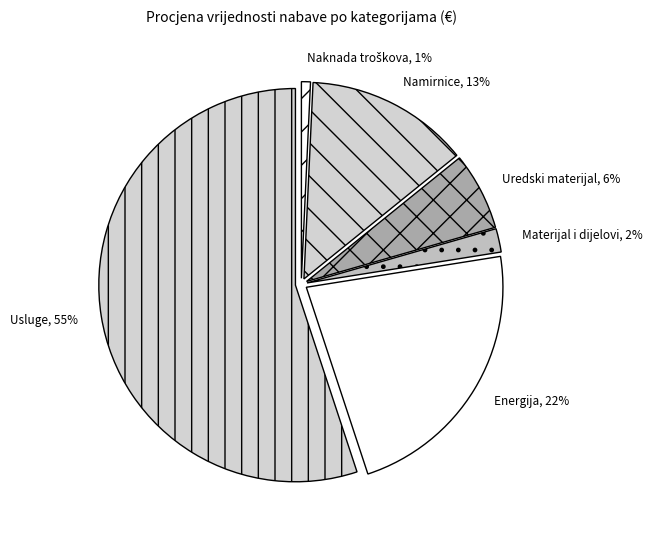

How many segments does this pie chart have?

6